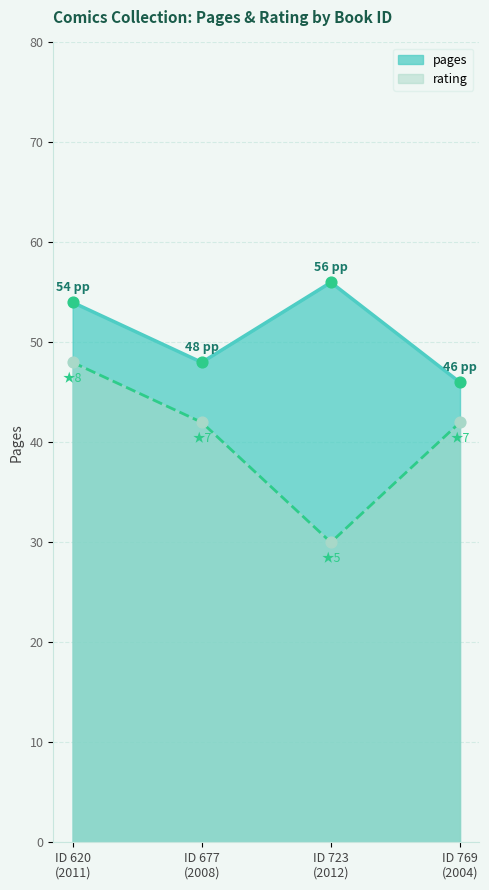

Which series has the largest total across all categories?

pages